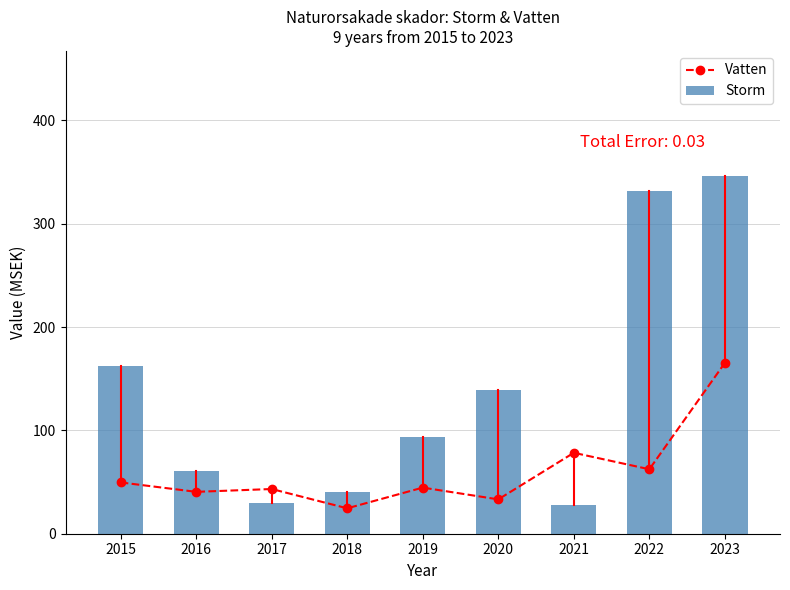

Which series has the largest range (max minus min)?

Storm